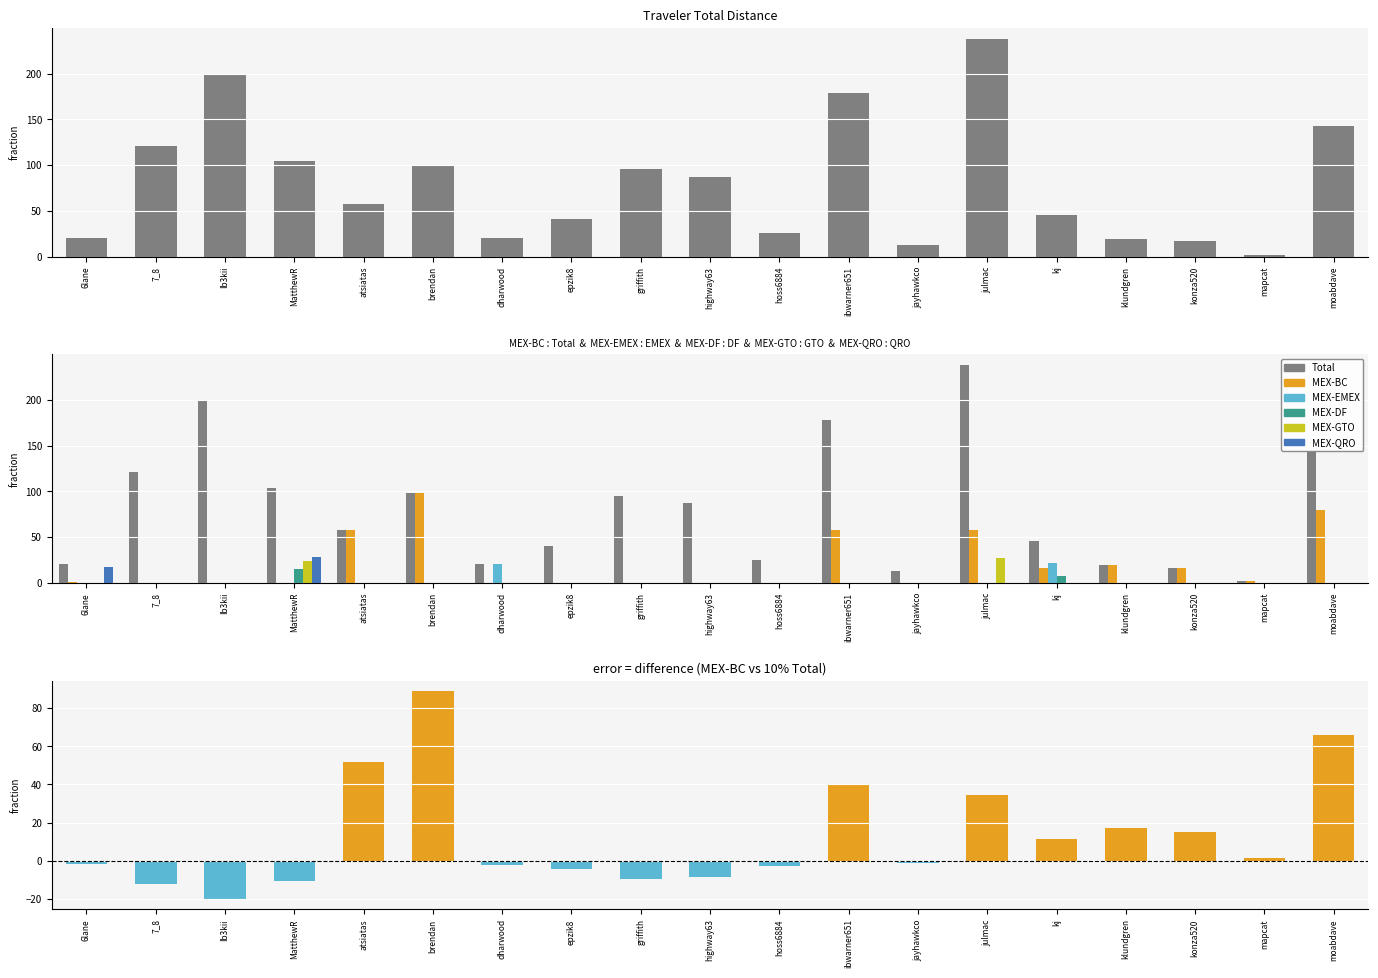

Which label corresponds to the smallest value in the chart?

7_8